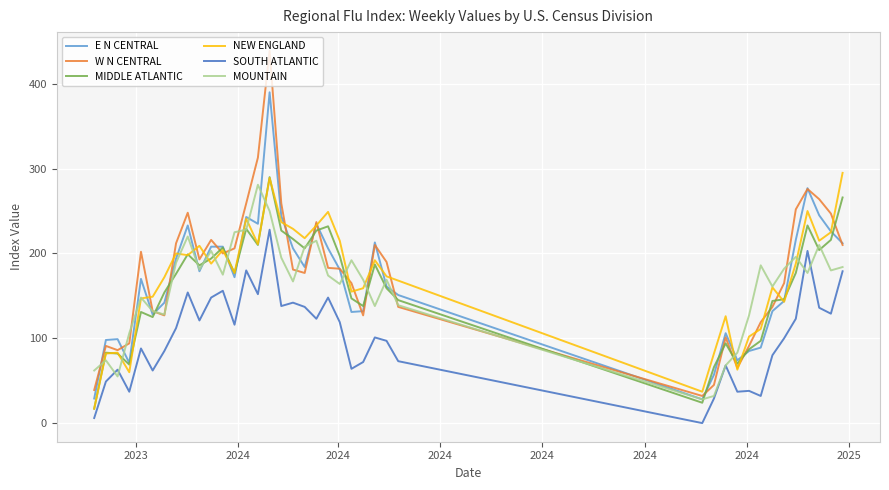

What is the greatest value displayed?

439